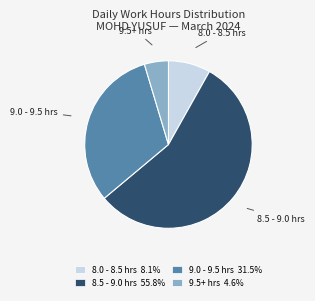

Combined, do 9.0 - 9.5 hrs 31.5% and 9.5+ hrs 4.6% account for over 50%?

No